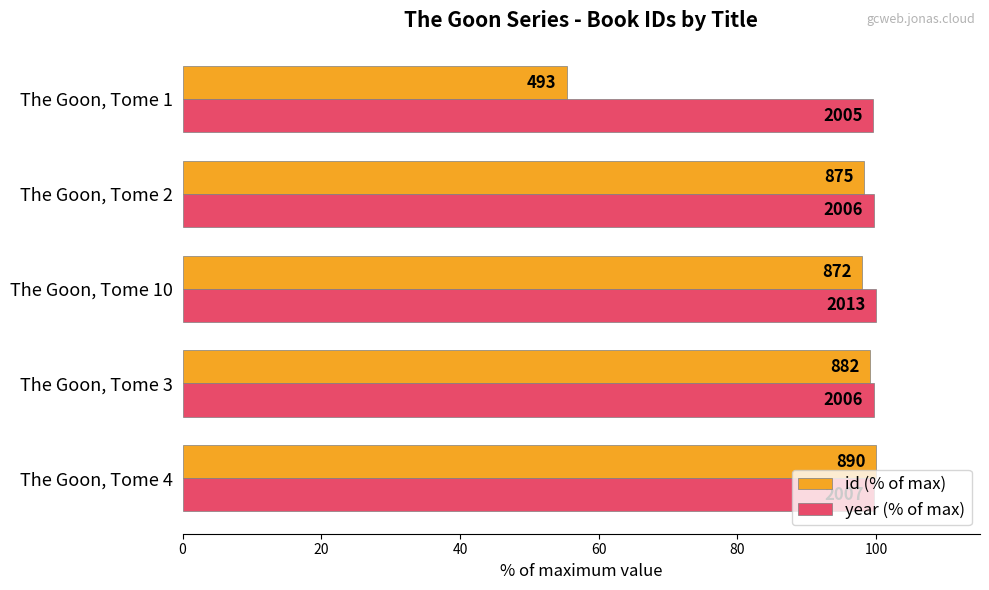

What is the minimum value for id (% of max)?

55.4